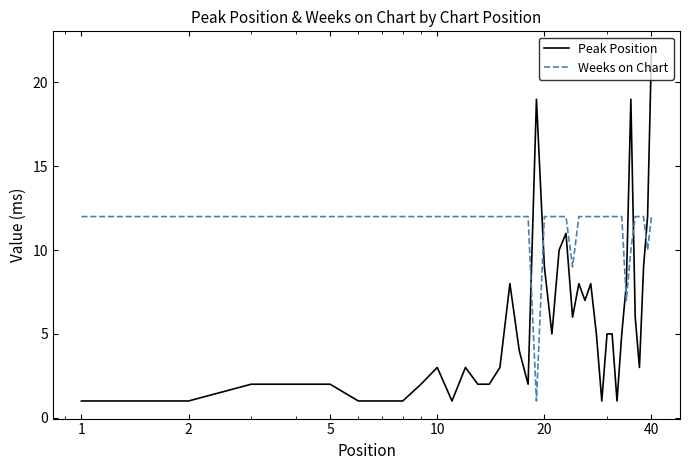

Rank the series by their average value, from highest to lowest.

Weeks on Chart, Peak Position